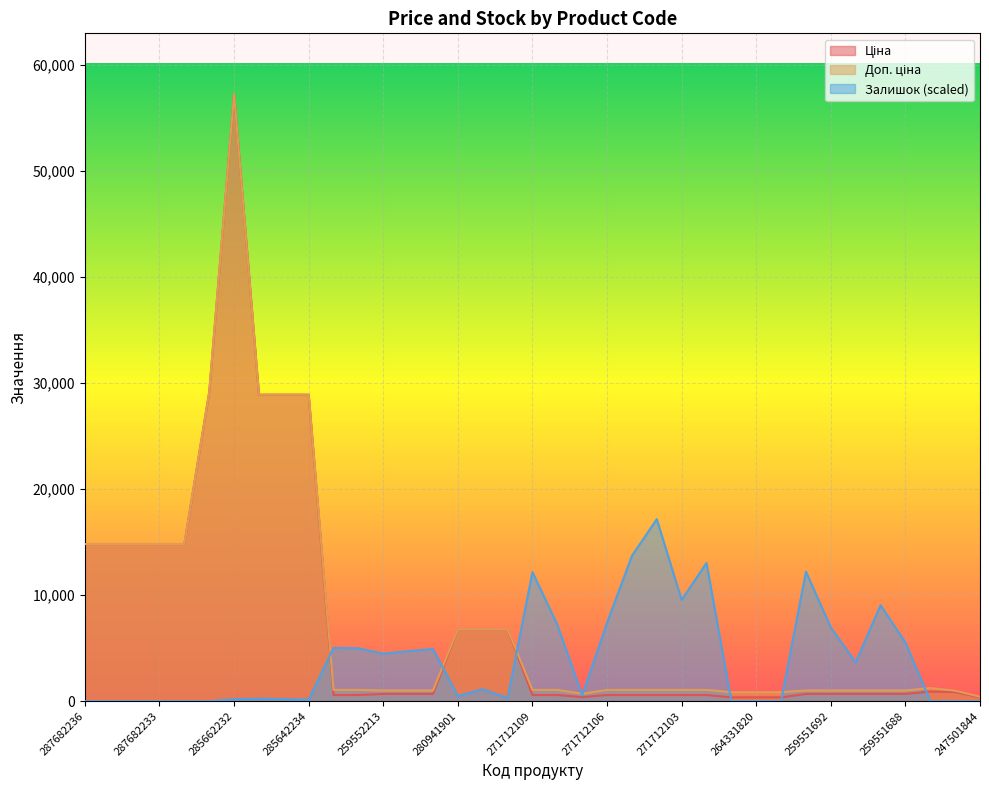

What is the difference between the Залишок values at 280941856 and 259551690?

2526.5